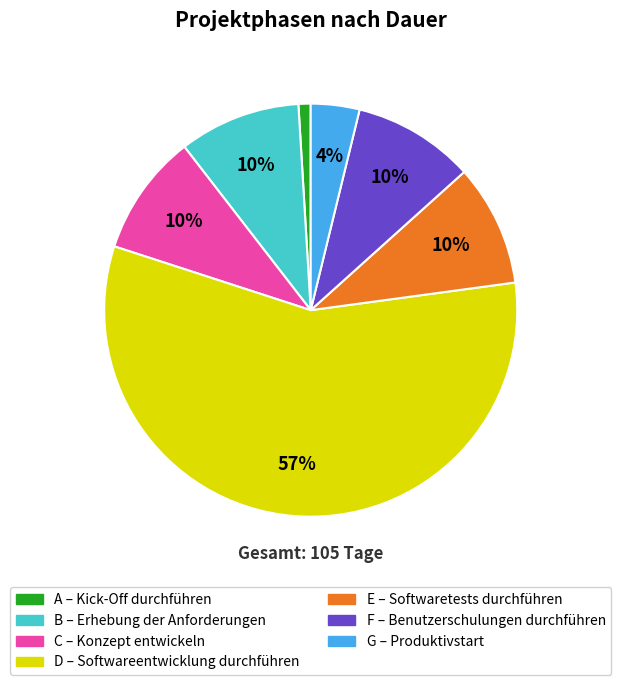

What is the largest slice in the pie chart?

D